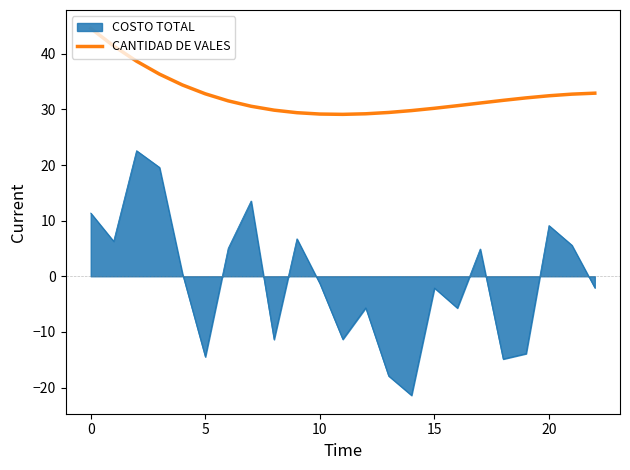

Rank the series by their maximum value, from highest to lowest.

CANTIDAD DE VALES, COSTO TOTAL